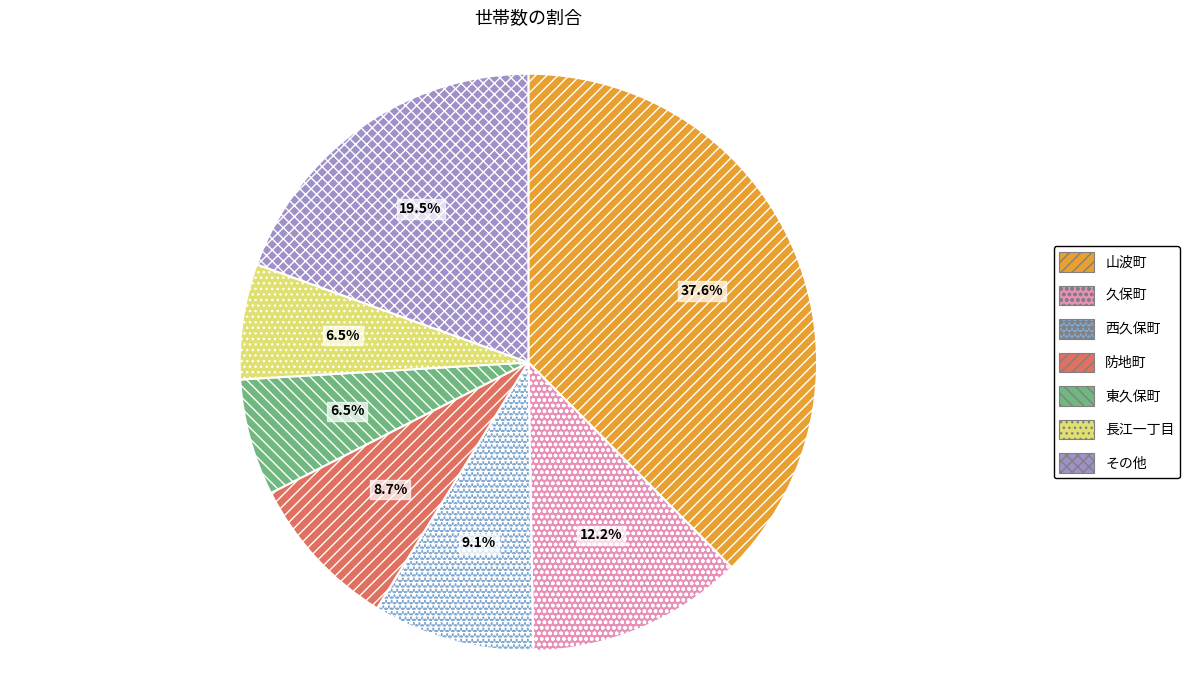

What percentage do 防地町 and 西久保町 together represent?

17.8%